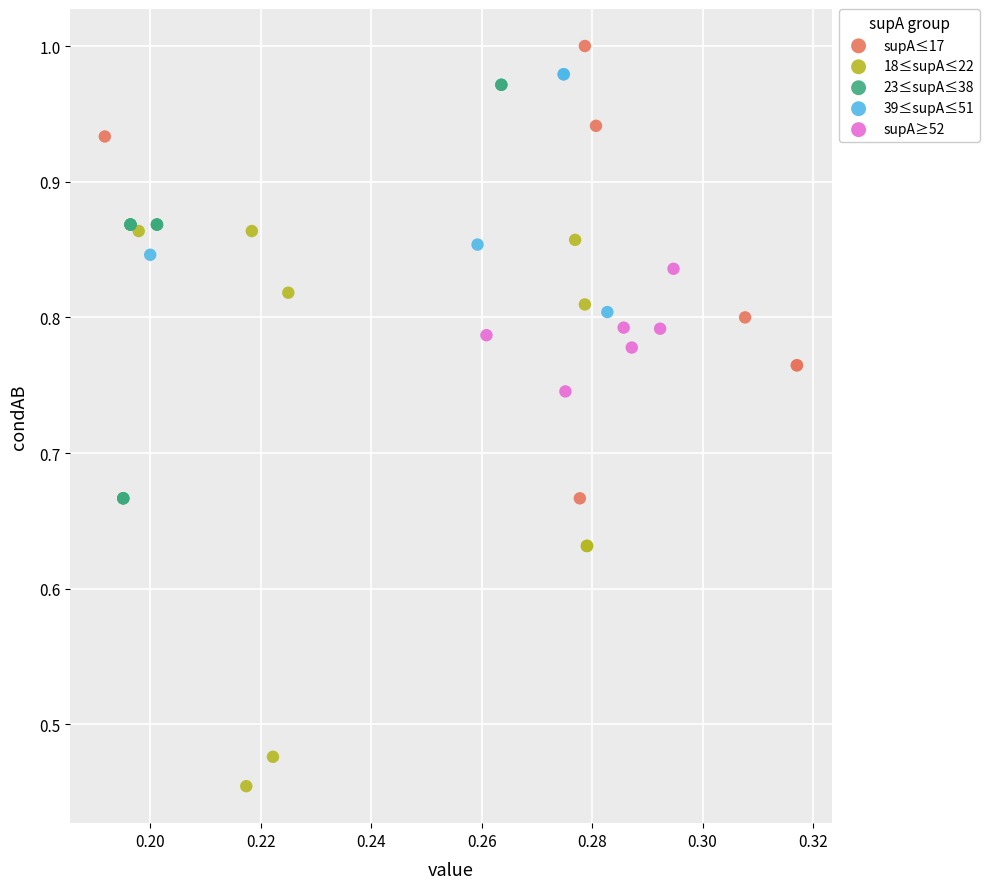

Which series contains the lowest Y value?

18≤supA≤22